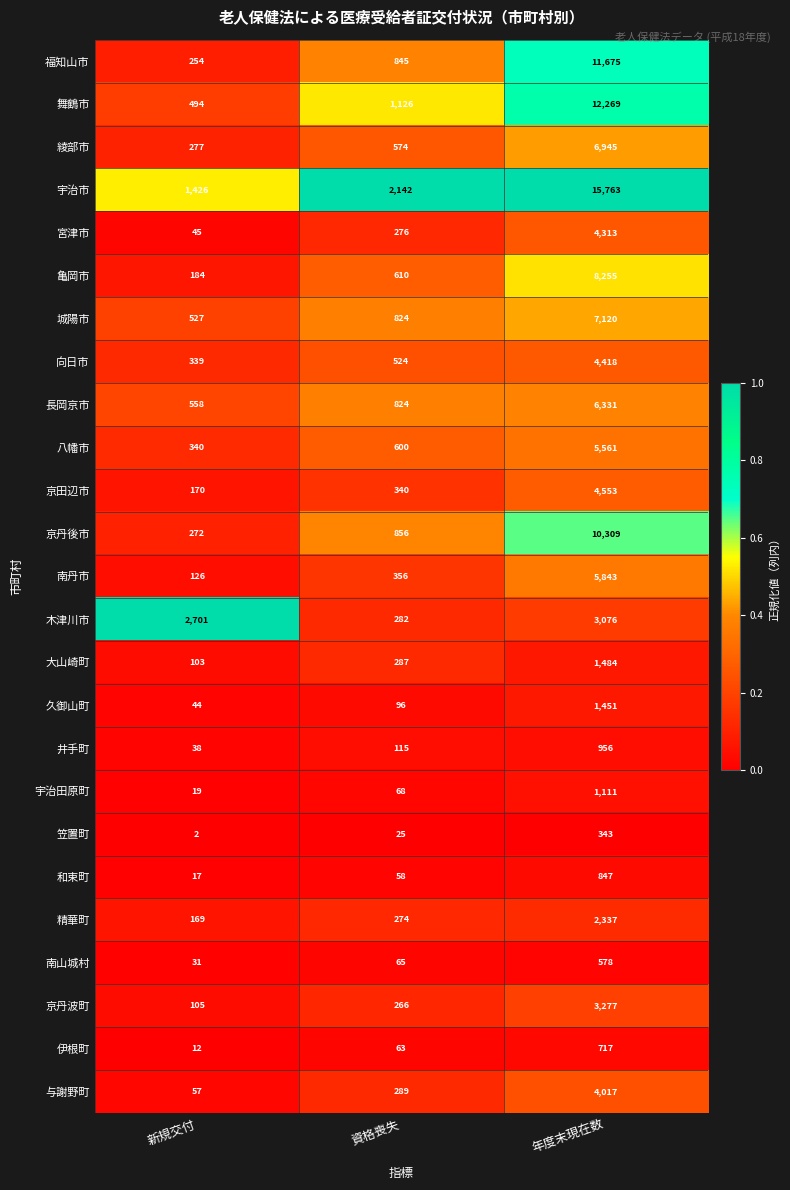

Which series has the largest total across all categories?

宇治市